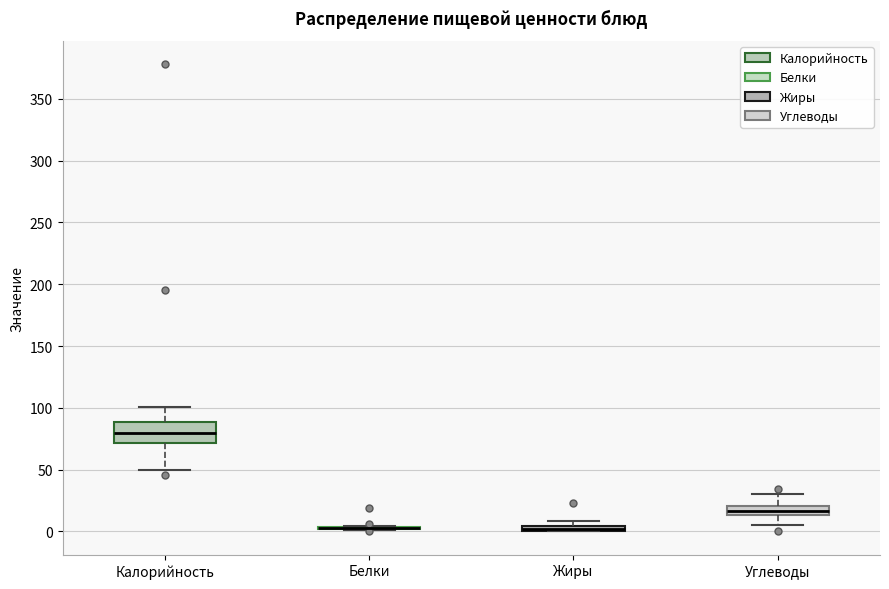

Where is the lower edge of the box for Жиры on the y-axis? The values are not printed on the chart, so give them approximately, as read against the axis.

0